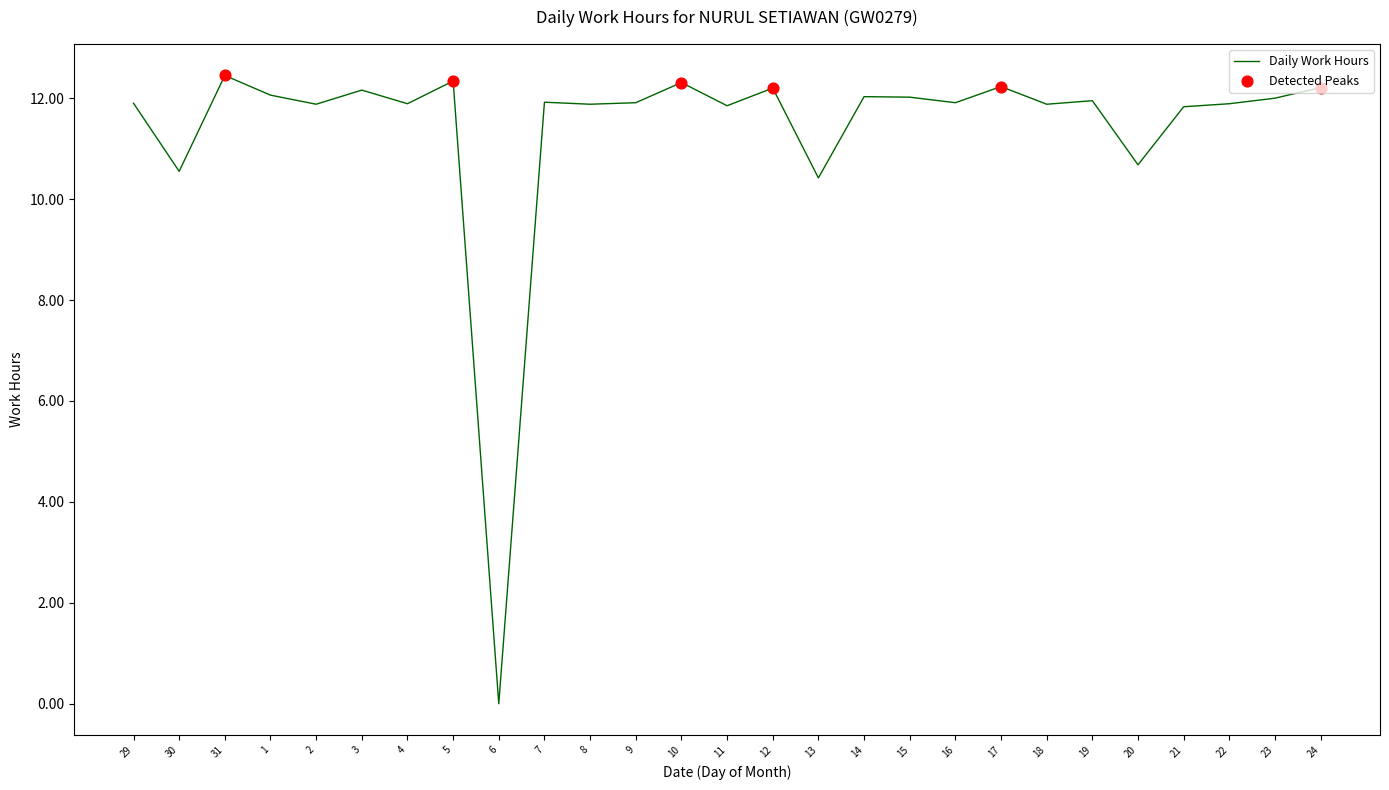

Approximately how many times larger is the value at 20 compared to 21?

0.9